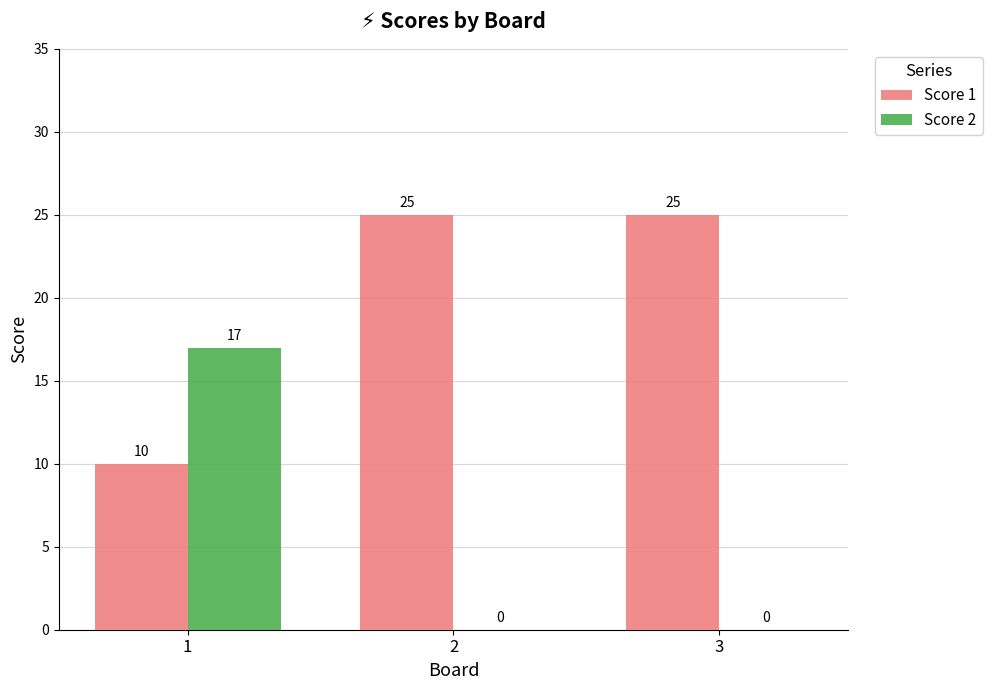

True or false: Score 1 has a value of 13 at 3.

False